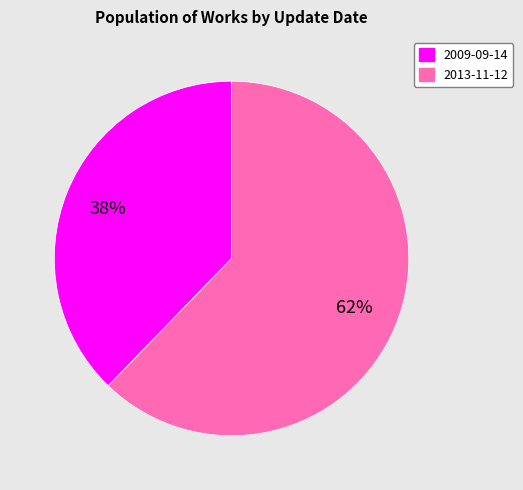

What percentage is the 2009-09-14 slice, to the nearest percent?

38%